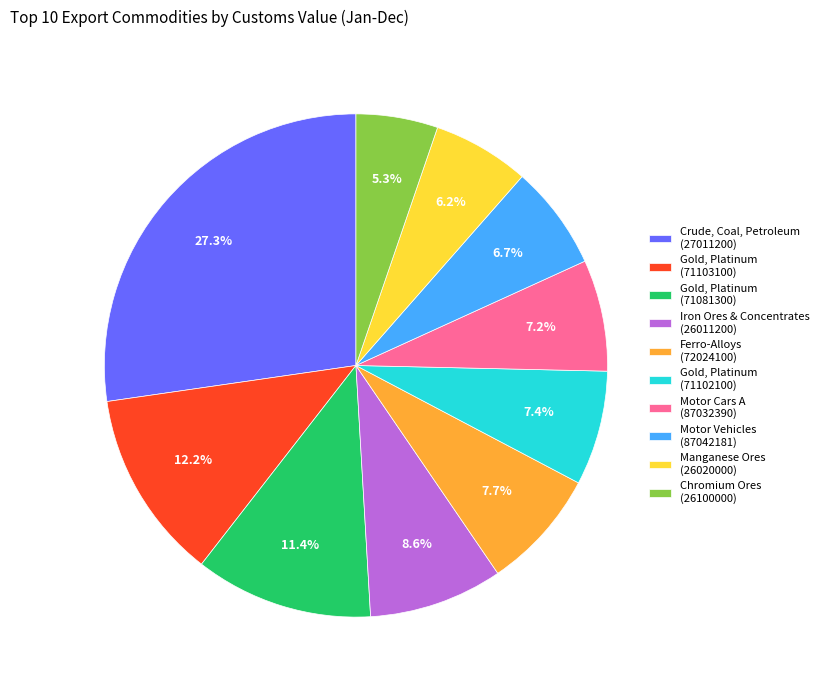

To the nearest percent, what is the average slice percentage?

10%